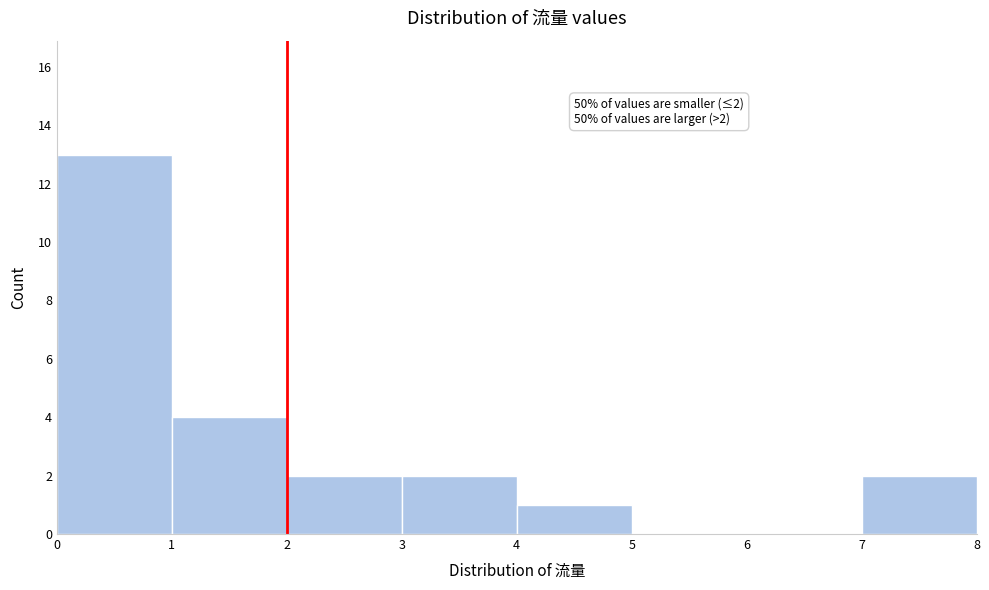

Which range on the x-axis has the tallest bar?

0 to 1